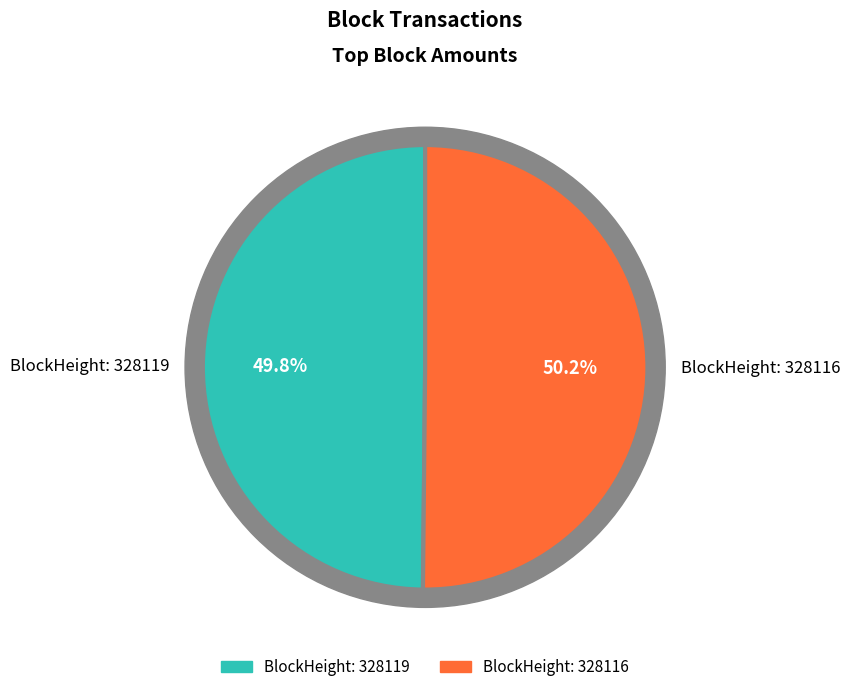

Is 328119 the majority of the pie?

No